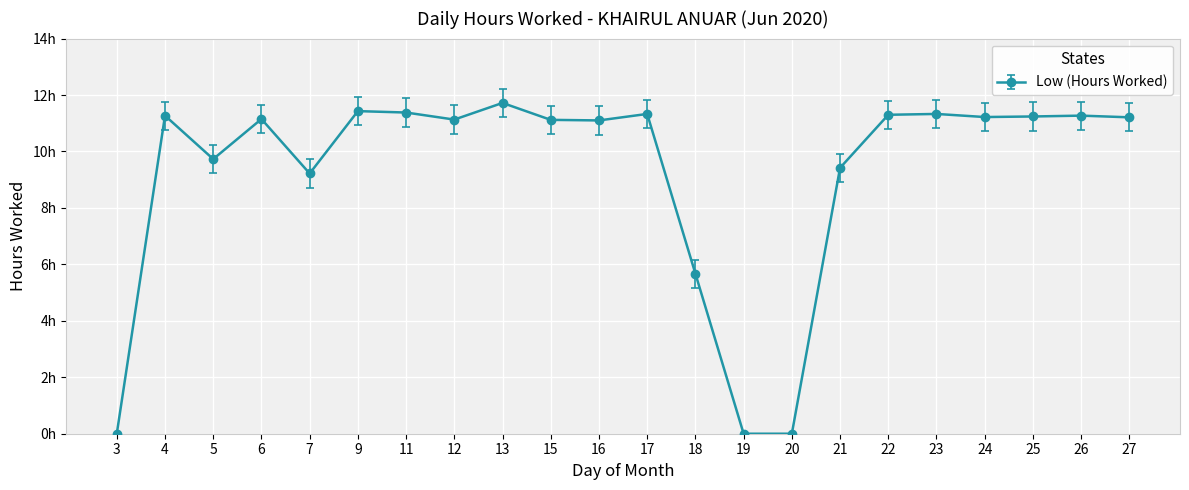

The chart shows a value of 8.3 at 18. True or false?

False